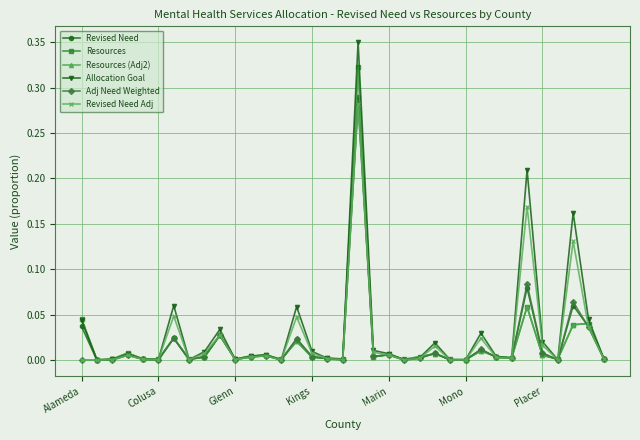

Is this an area chart (filled region under the line)?

No